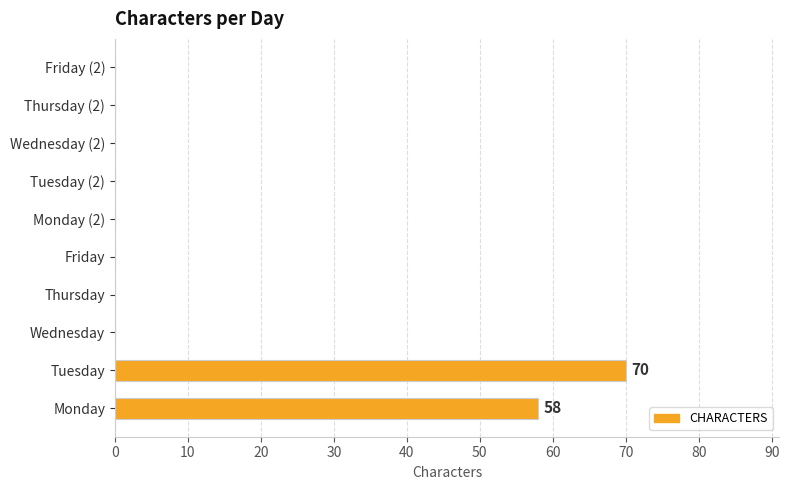

At which label is the value closest to 35?

Monday